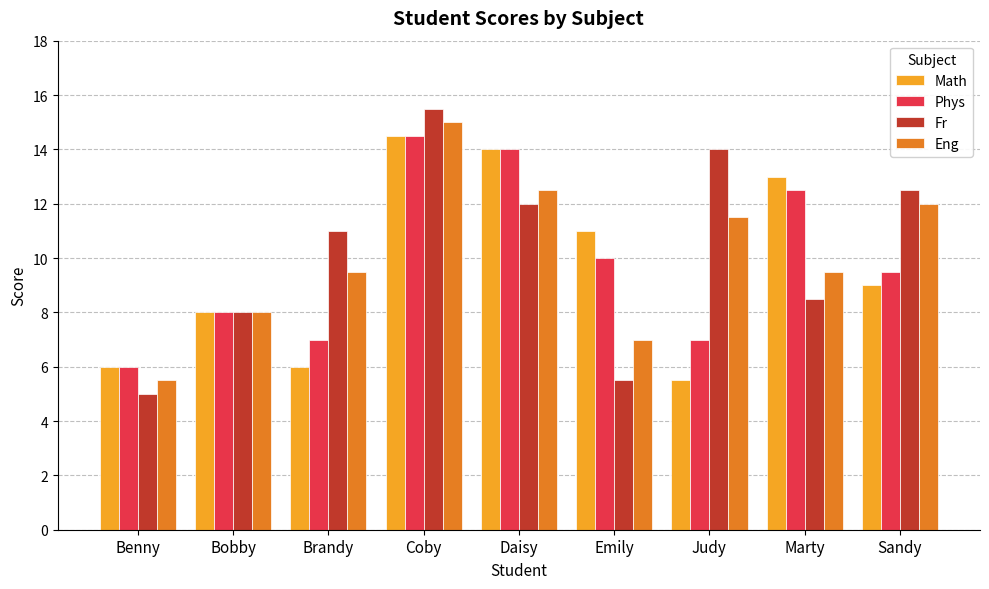

What position from the right is Marty?

2